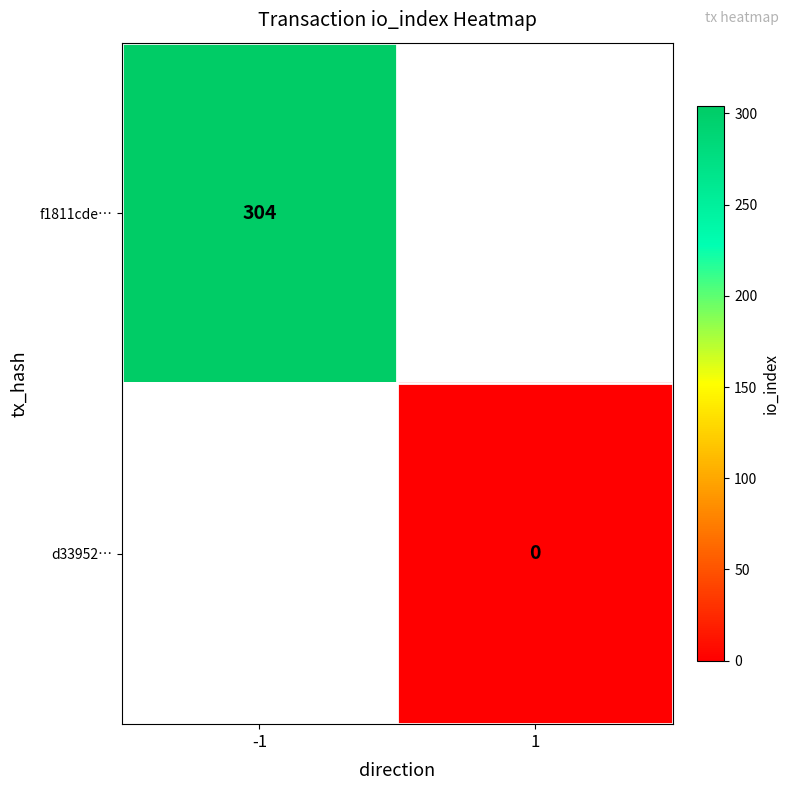

The value of f1811cde… at -1 is 443. True or false?

False